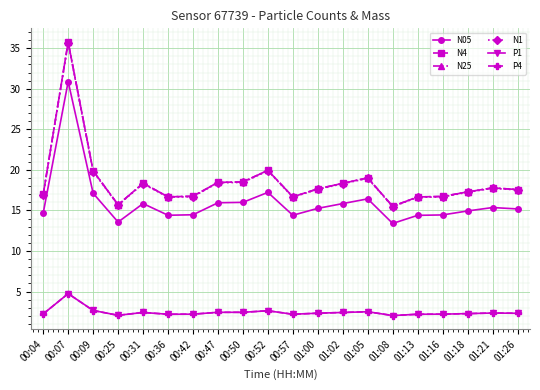

True or false: N25 and N05 intersect in this chart.

False